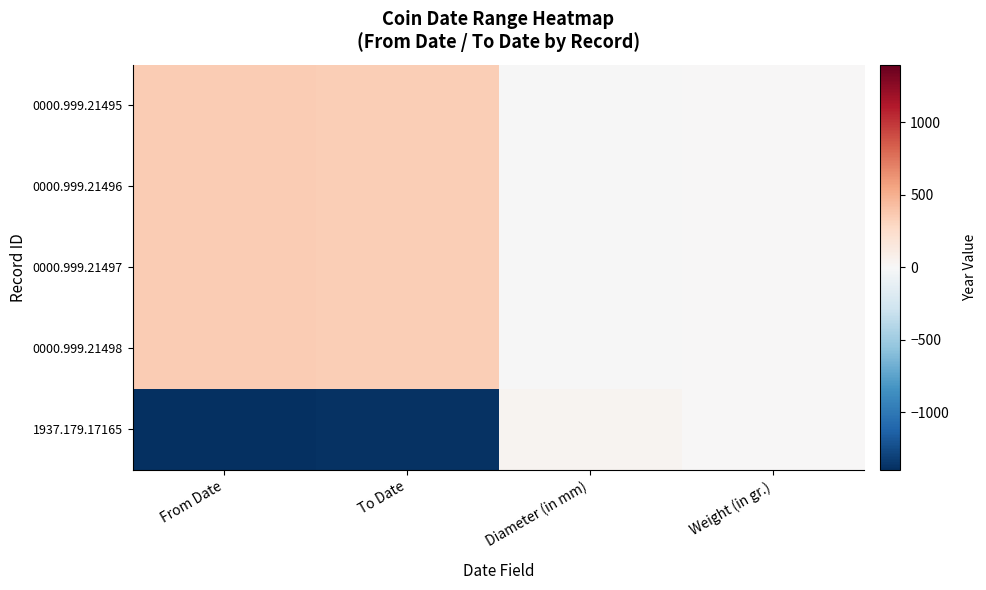

How many distinct data groups are displayed?

5